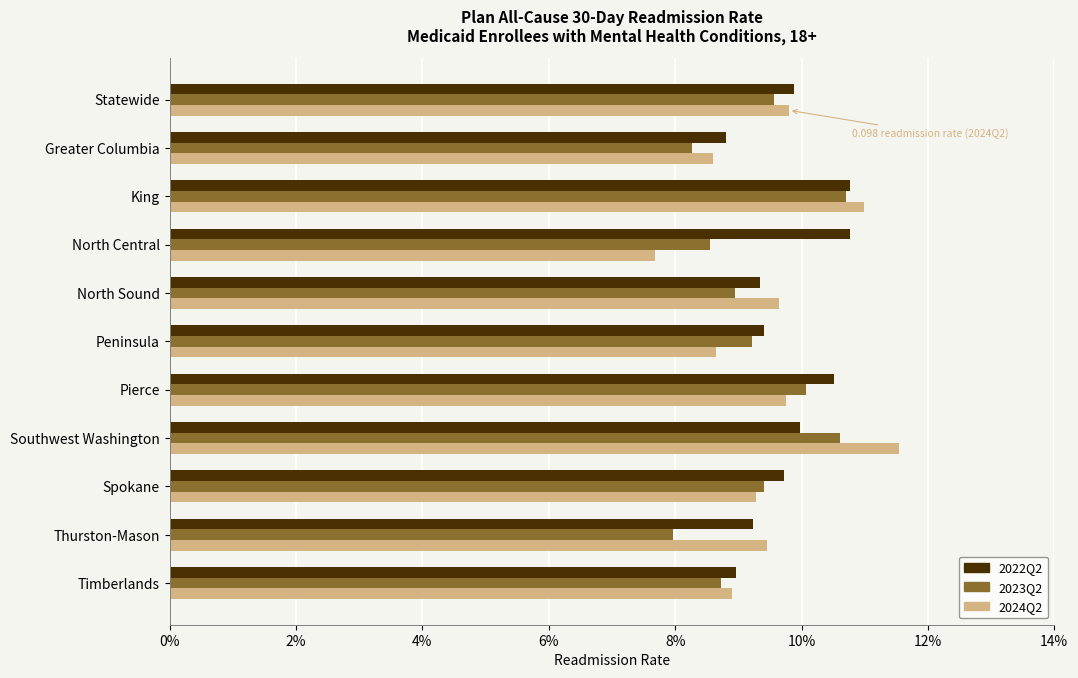

Where is 2023Q2 nearest to the value 0?

Thurston-Mason